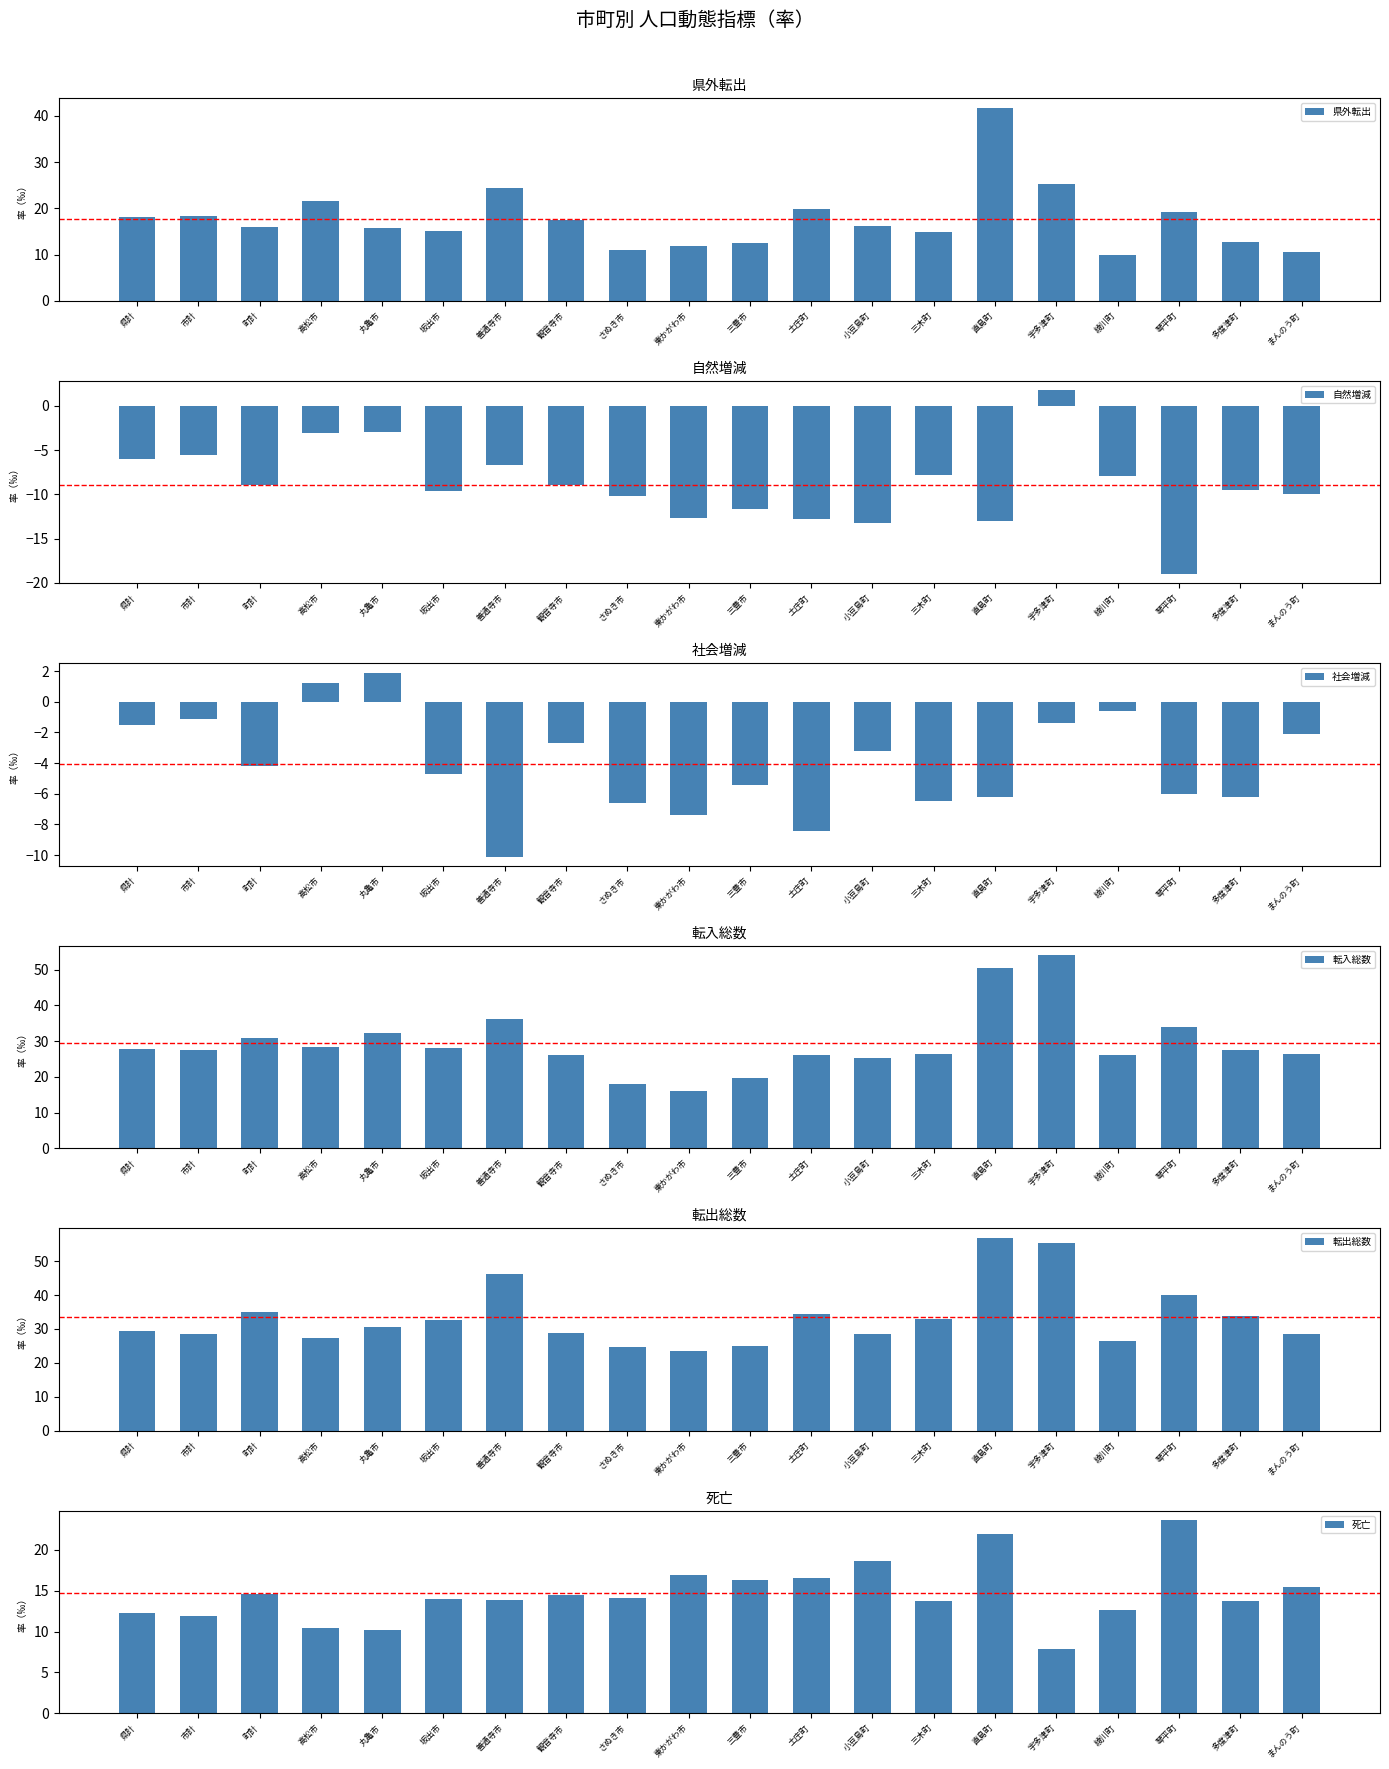

Which category has the highest value in the 自然増減 series?

宇多津町